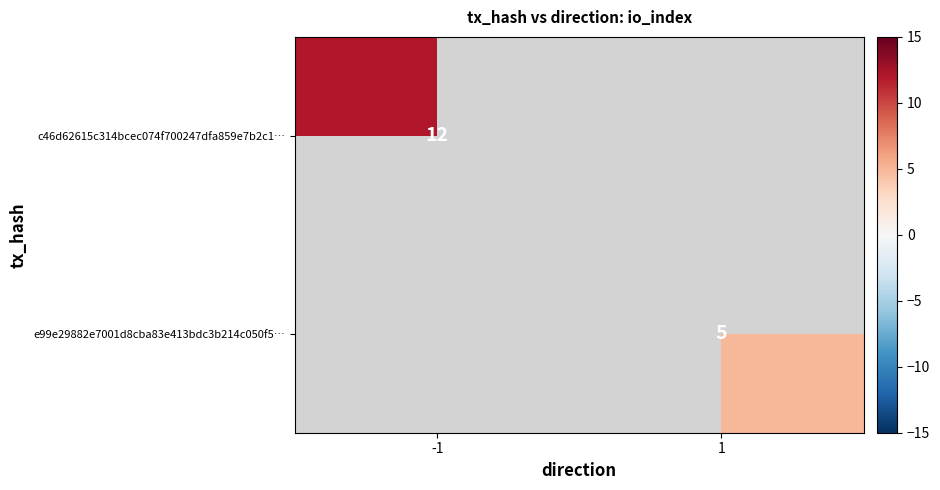

The value of e99e29882e7001d8cba83e413bdc3b214c050f5… at 1 is 8. True or false?

False